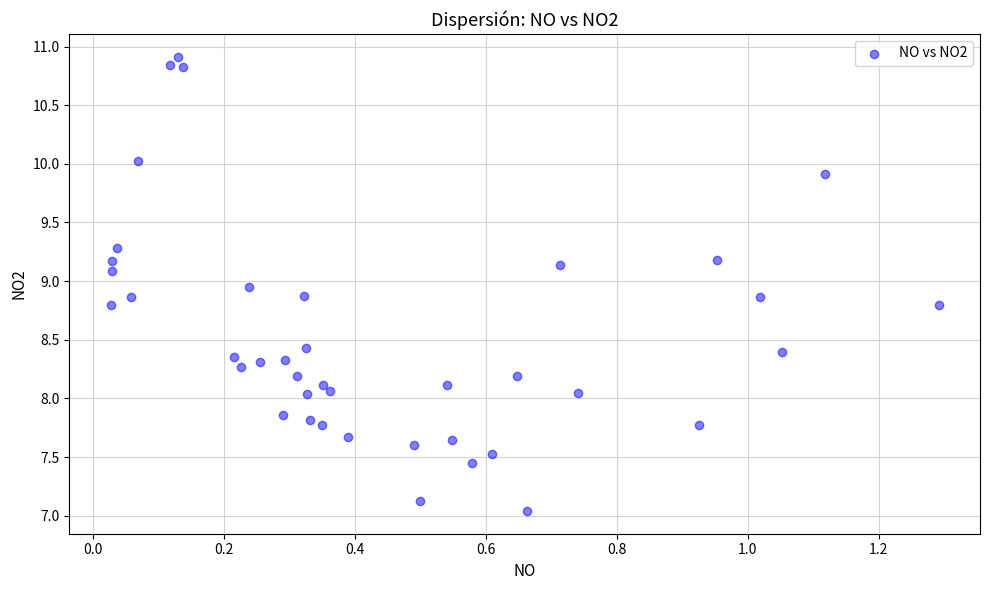

What is the range of Y values (max minus min)?

3.9